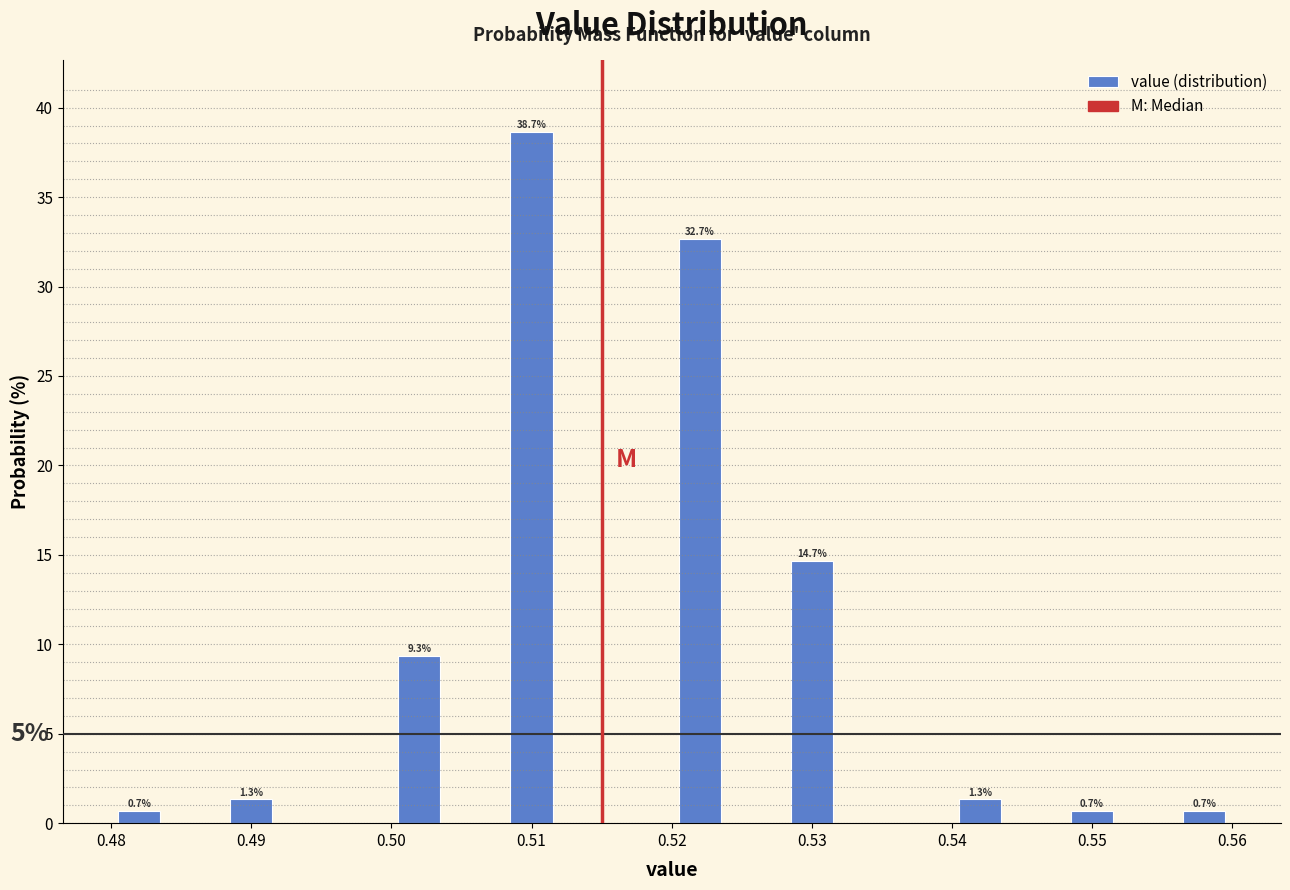

Which range on the x-axis has the tallest bar?

0.508 to 0.512